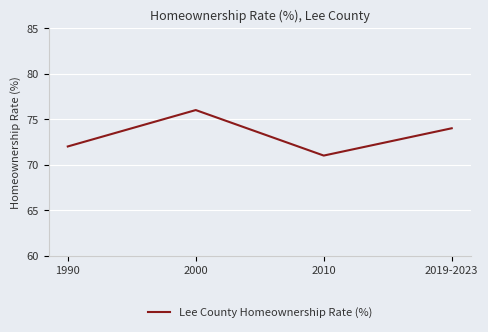

How many series are shown in this chart?

1